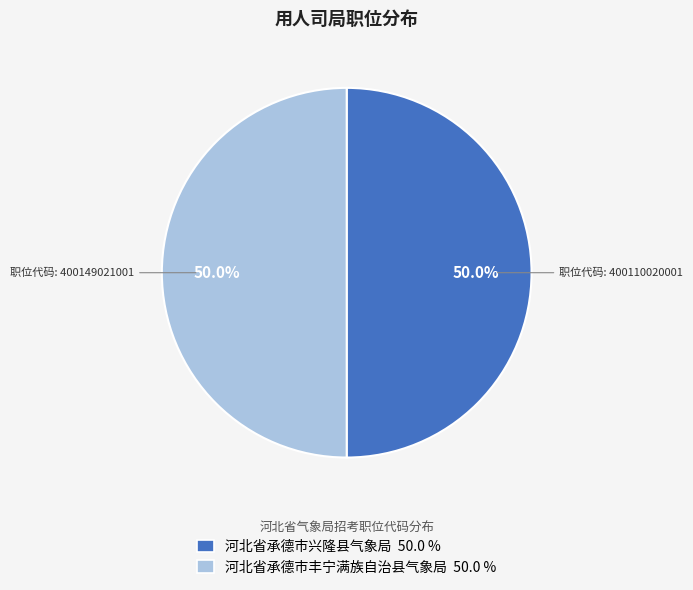

Approximately how many times larger is the value at 河北省承德市丰宁满族自治县气象局 50.0 % compared to 河北省承德市兴隆县气象局 50.0 %?

1.0